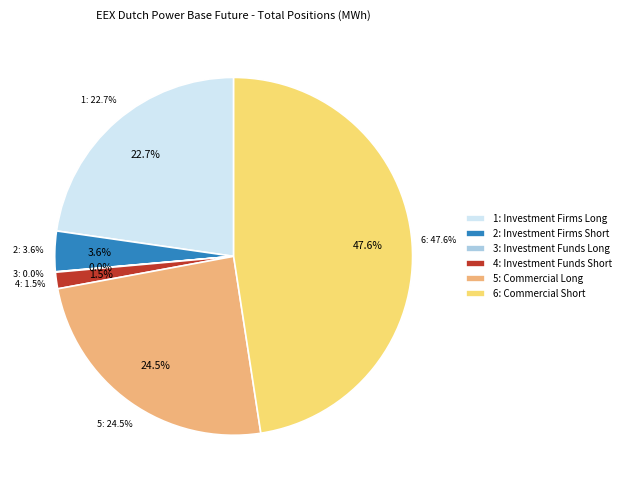

Between Other Financial Long and Commercial Short, which is larger?

Commercial Short